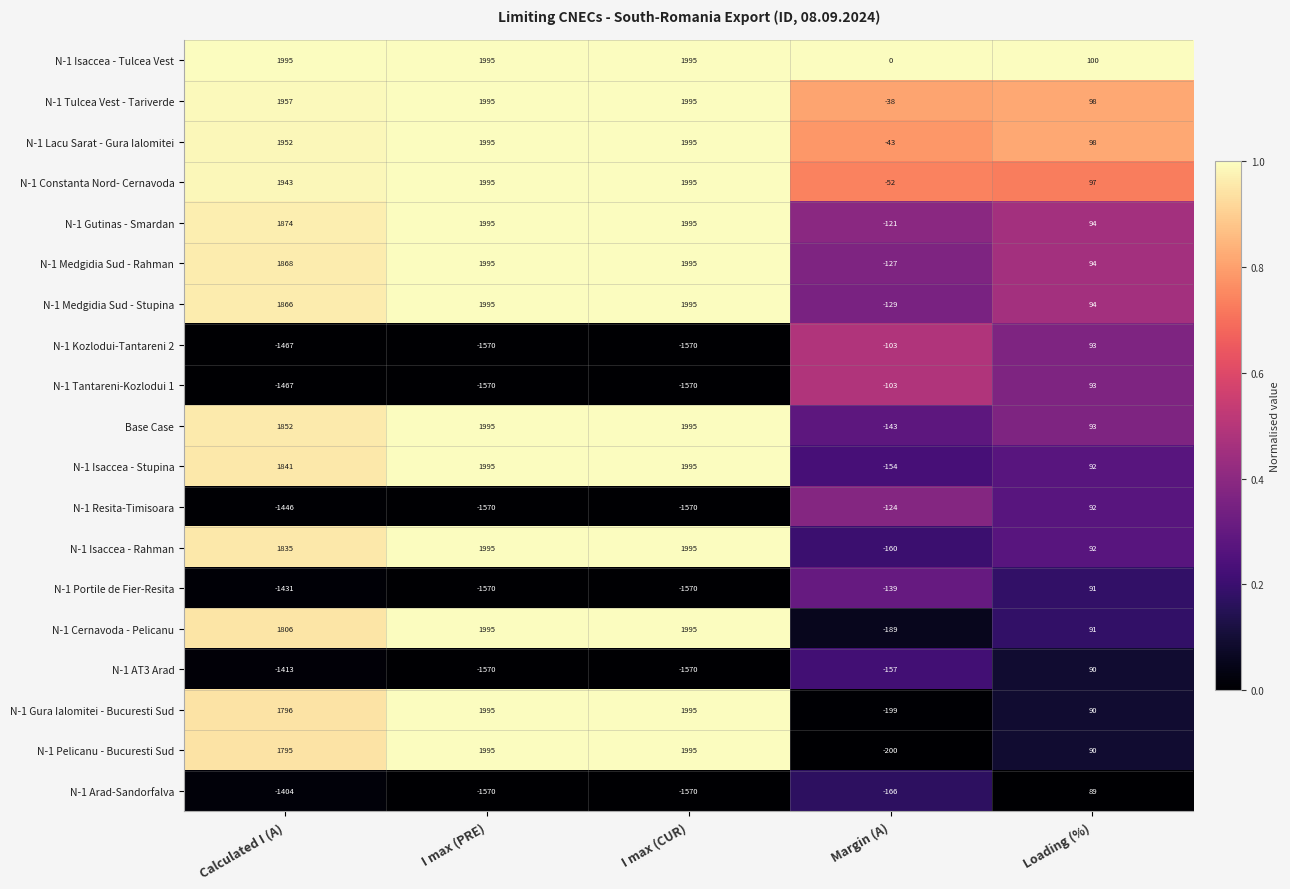

The value of N-1 Isaccea - Tulcea Vest at Calculated I (A) is 1995. True or false?

True